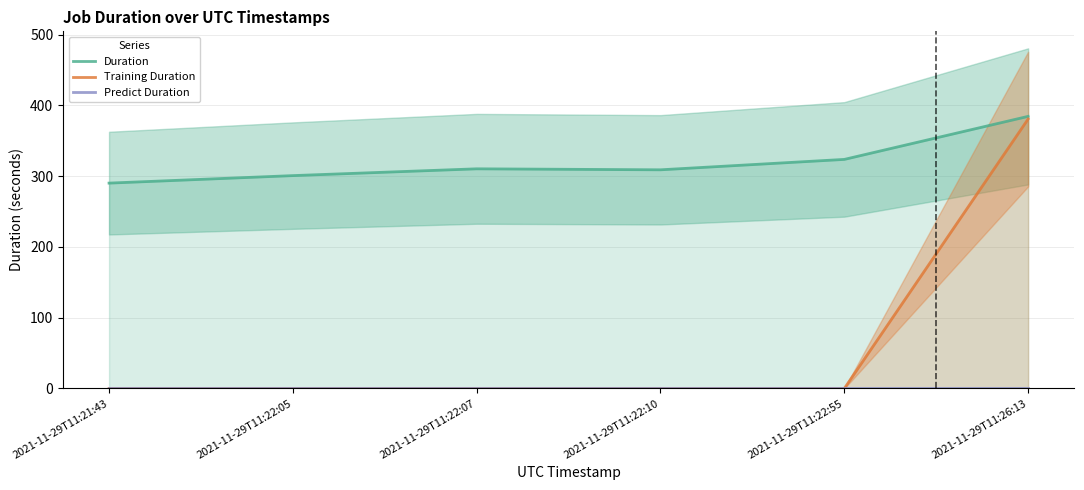

List the labels in order of Duration value, largest first.

2021-11-29T11:26:13, 2021-11-29T11:22:55, 2021-11-29T11:22:07, 2021-11-29T11:22:10, 2021-11-29T11:22:05, 2021-11-29T11:21:43